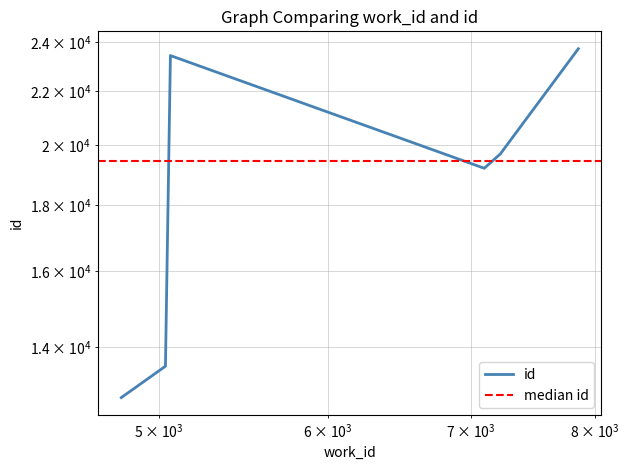

What is the ratio of the value at 7099 to the value at 7856?

0.8